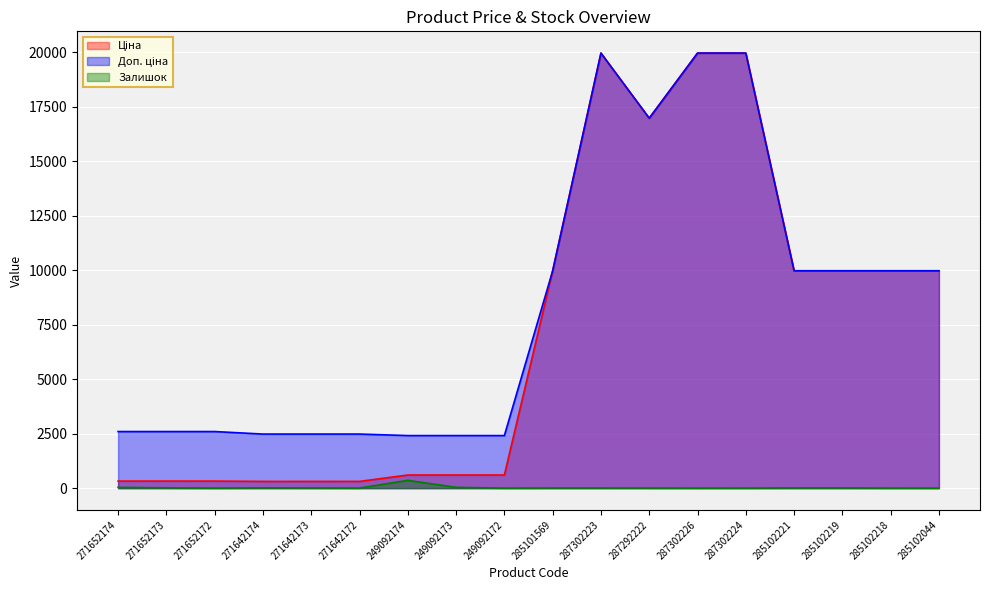

The Залишок series shows 11.0 at 285102221. True or false?

True